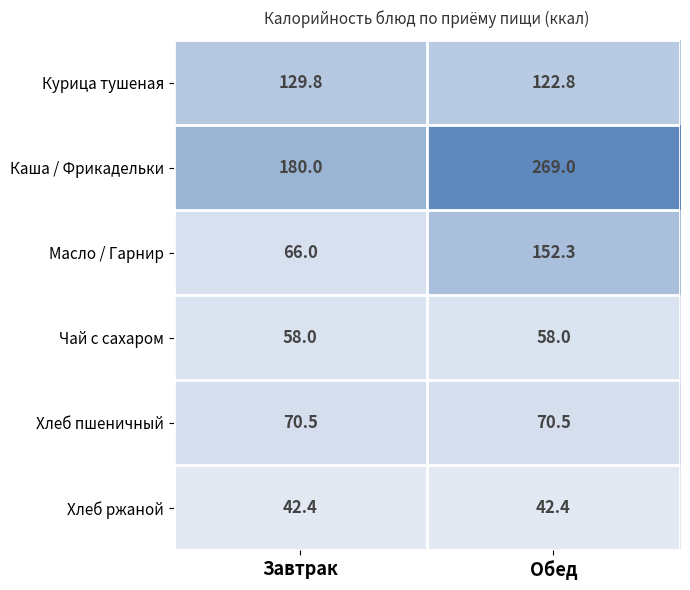

What is the difference between the highest and lowest values at Обед?

226.6